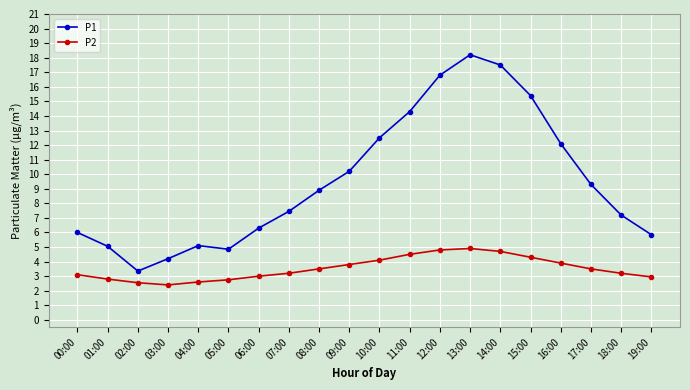

At which label does P1 first exceed 8?

08:00